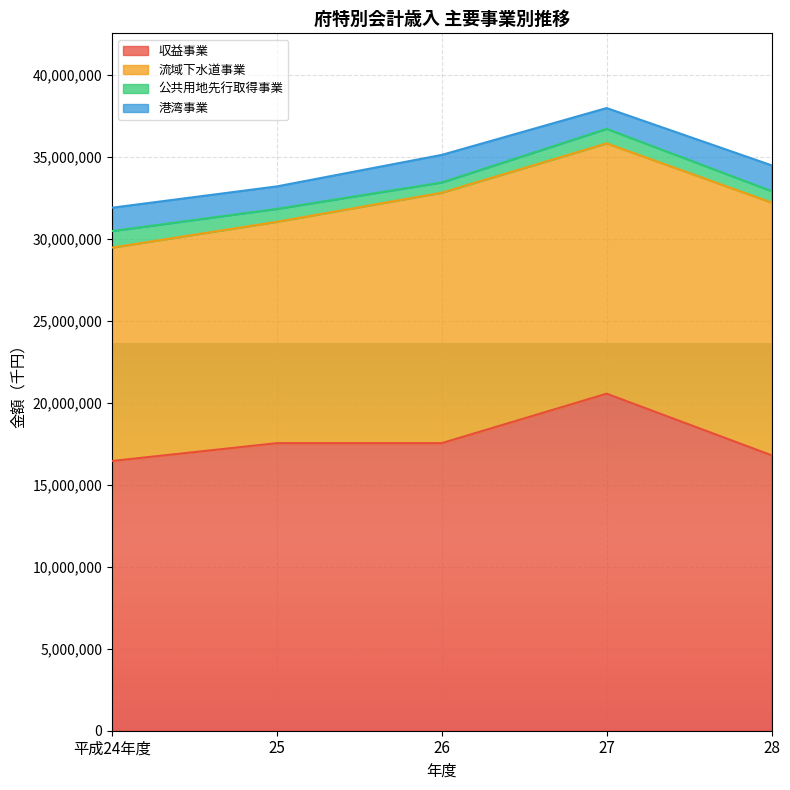

At which category does 港湾事業 reach its first local peak?

26